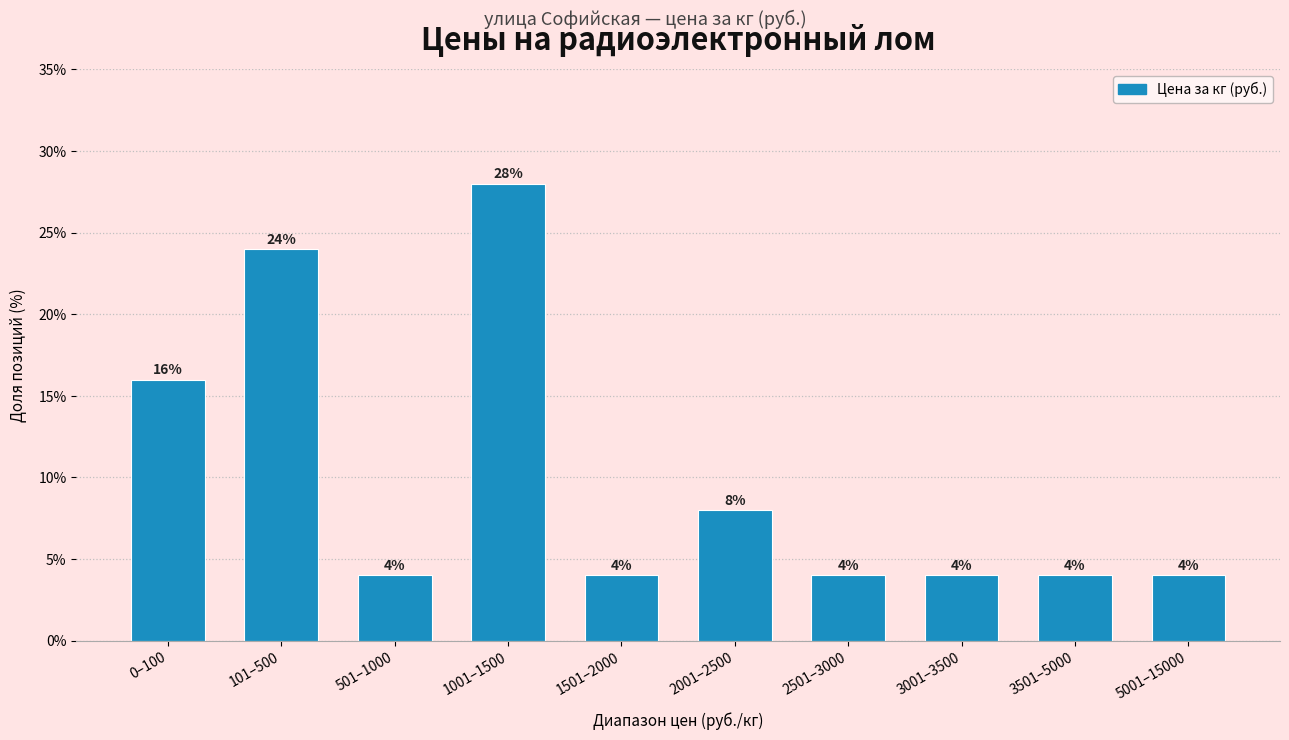

Reading left to right, extract all data points from this chart.

16.0	24.0	4.0	28.0	4.0	8.0	4.0	4.0	4.0	4.0